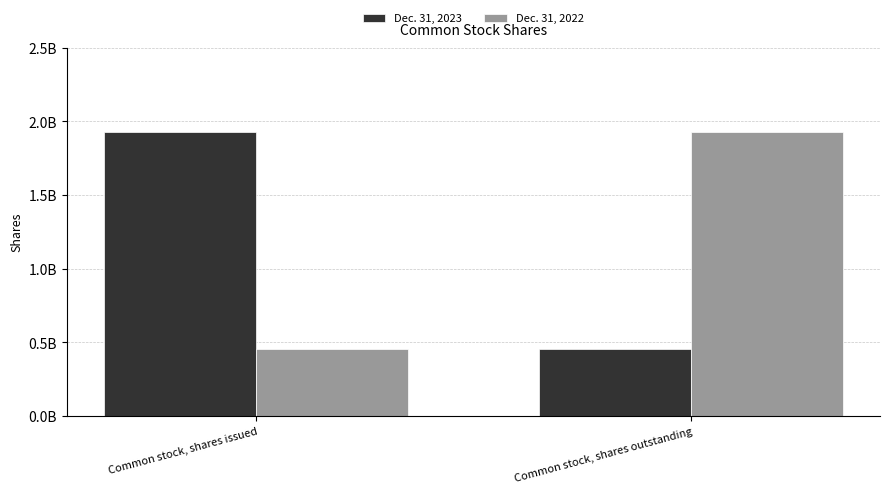

Does the chart contain any negative values?

No